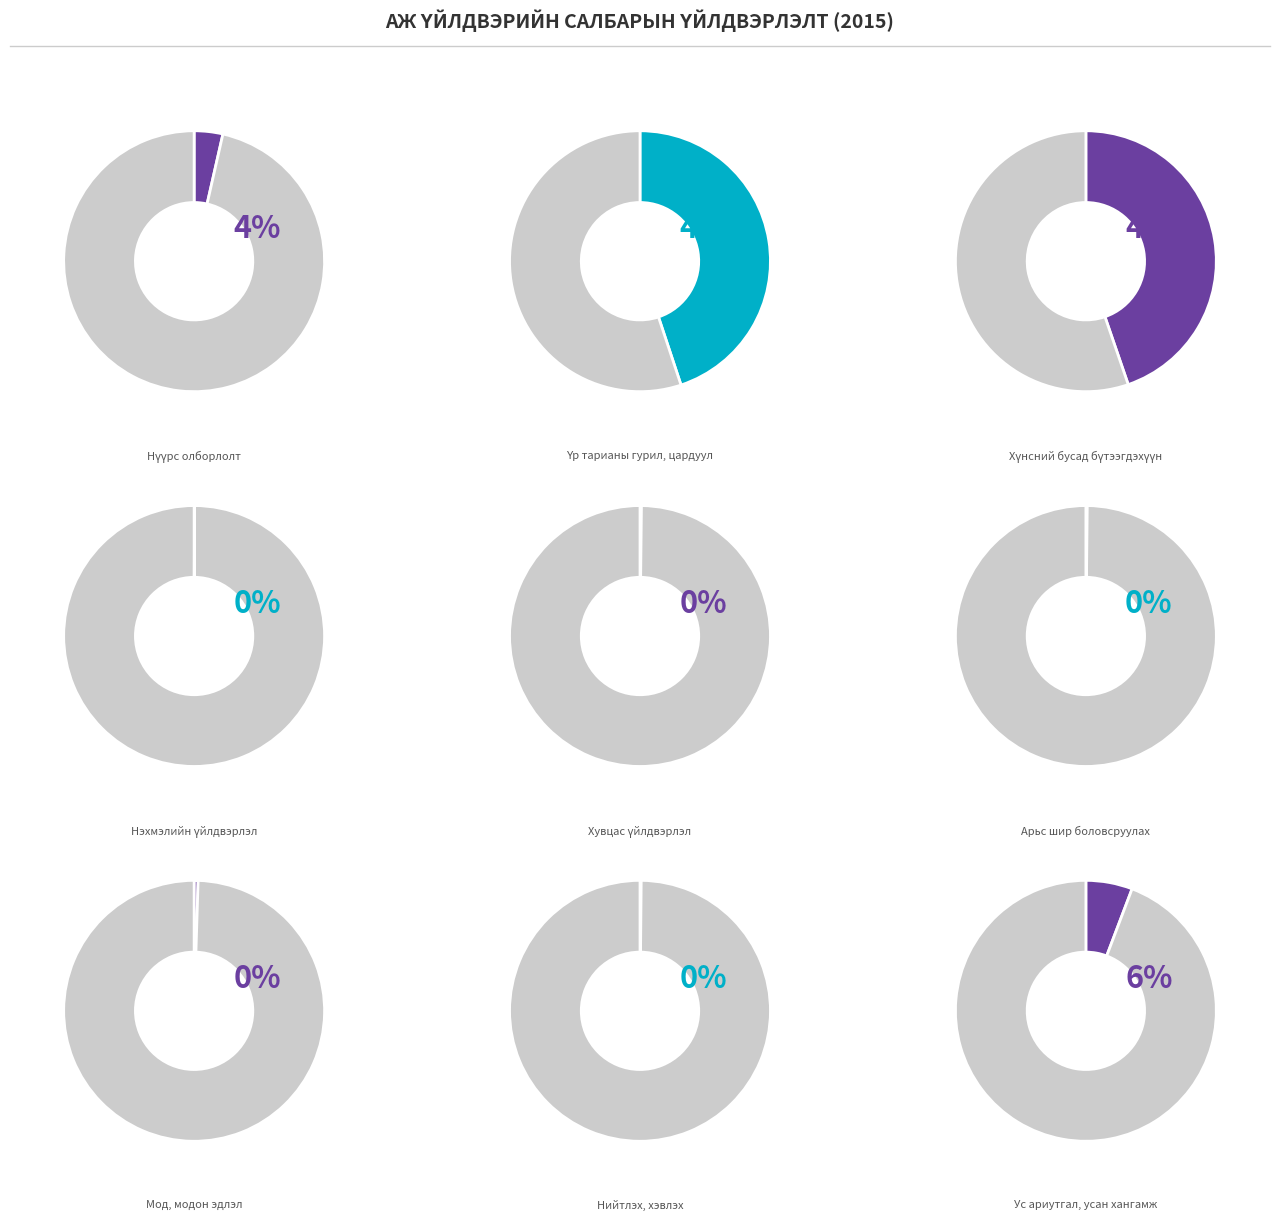

Approximately how many times larger is the value at 5. Хувцас үйлдвэрлэл compared to 4. Нэхмэлийн үйлдвэрлэл?

3.3